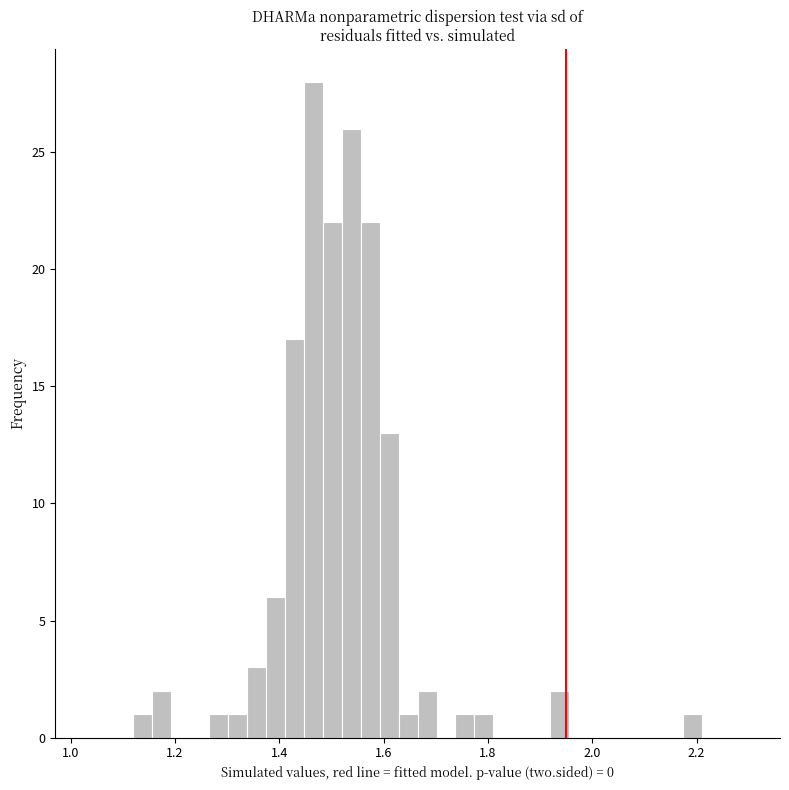

Around what value on the x-axis is the tallest bar? Give the approximate position of its centre, as read against the axis.

1.46